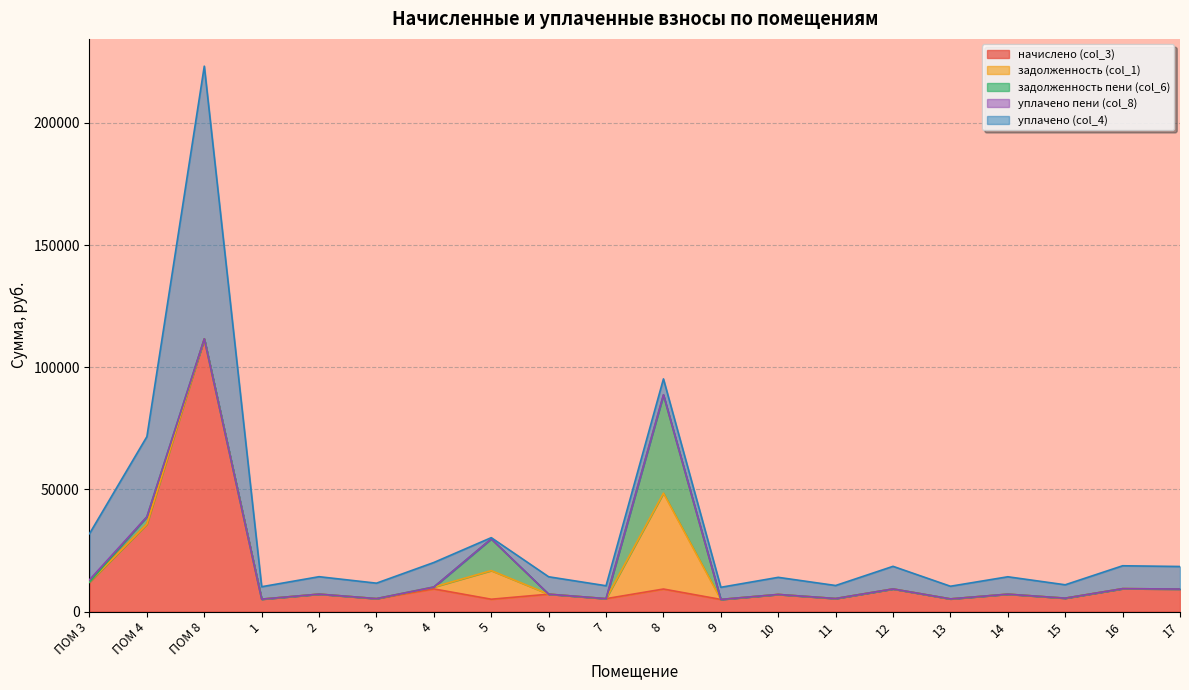

After their last crossing, which series has the higher values: задолженность (col_1) or начислено (col_3)?

начислено (col_3)